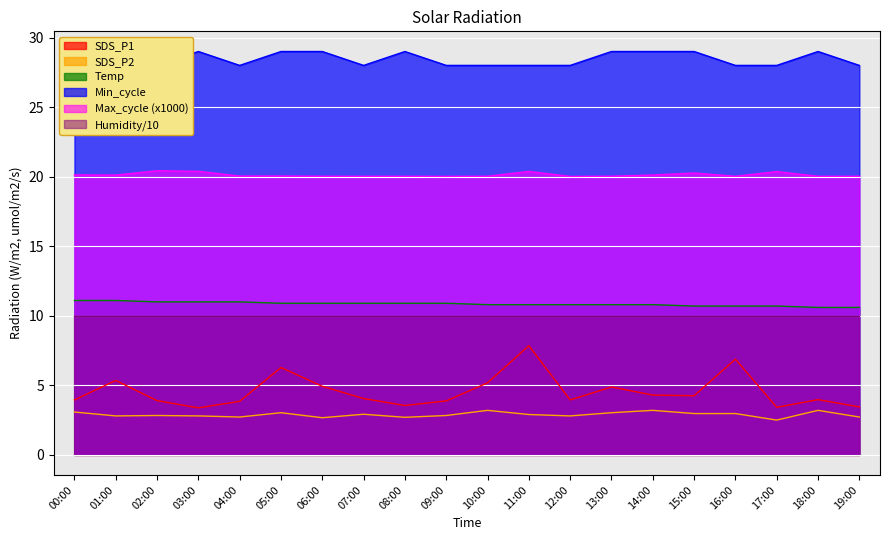

True or false: Temp has more than 1 points higher than both neighbors.

False